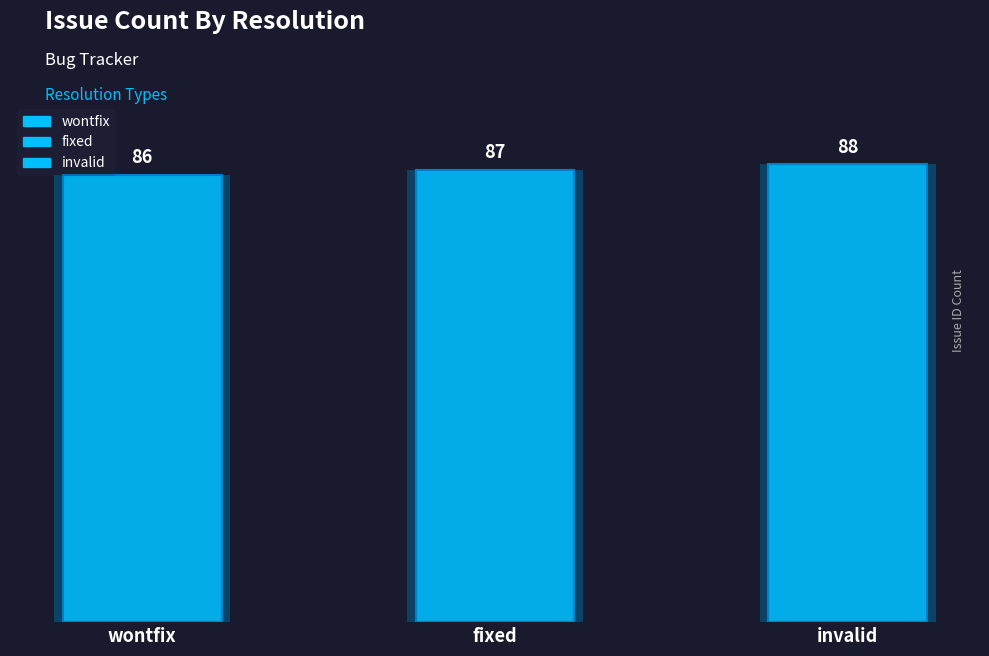

How many data points are less than 87?

1